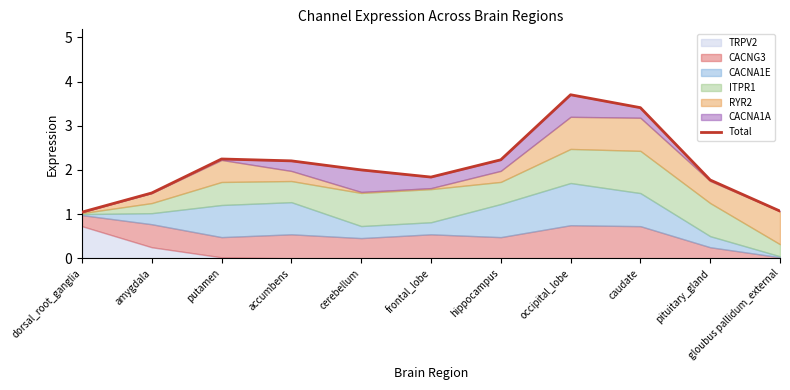

How many points are lower than both their immediate neighbors (excluding endpoints)?

1